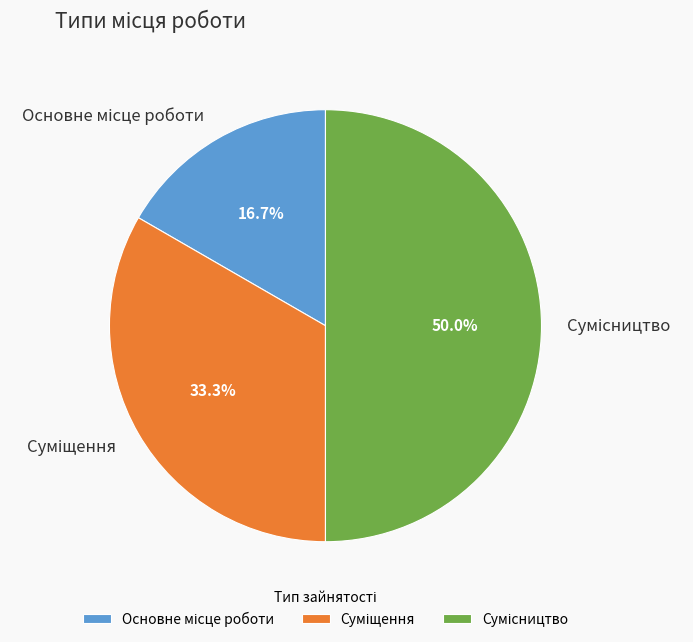

What is the ratio of the value at Сумісництво to the value at Основне місце роботи?

3.0